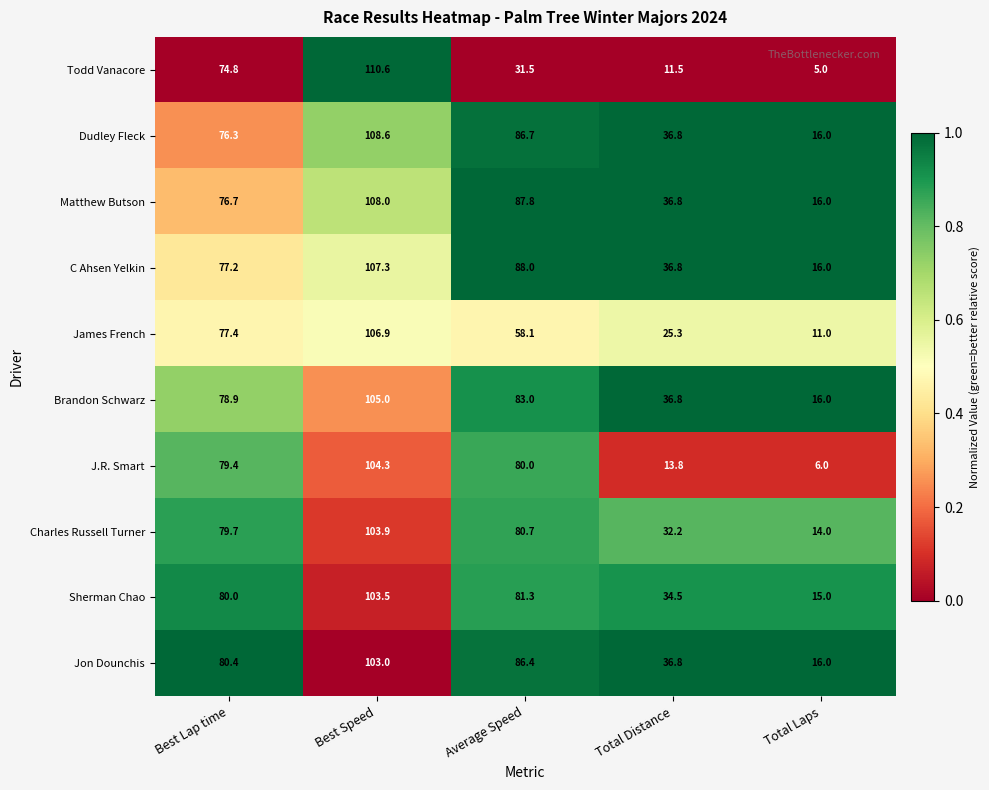

What is the sum of the J.R. Smart values at Best Lap time and Total Laps?

85.4